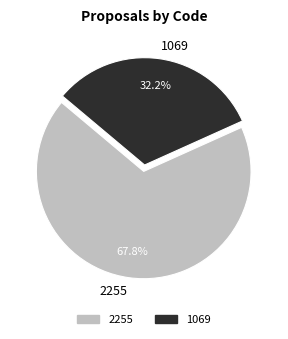

Does 2255 account for over 50% of the chart?

Yes